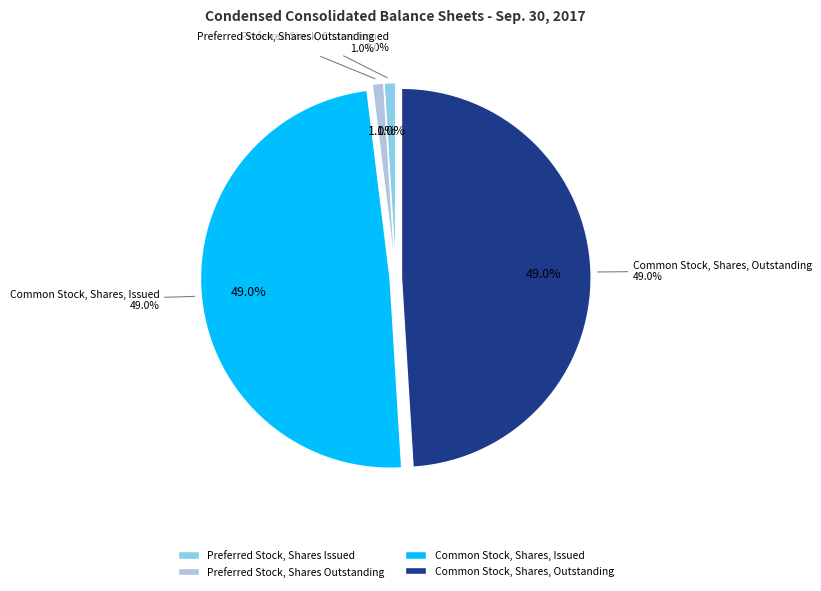

What is the largest slice in the pie chart?

Common Stock, Shares, Issued